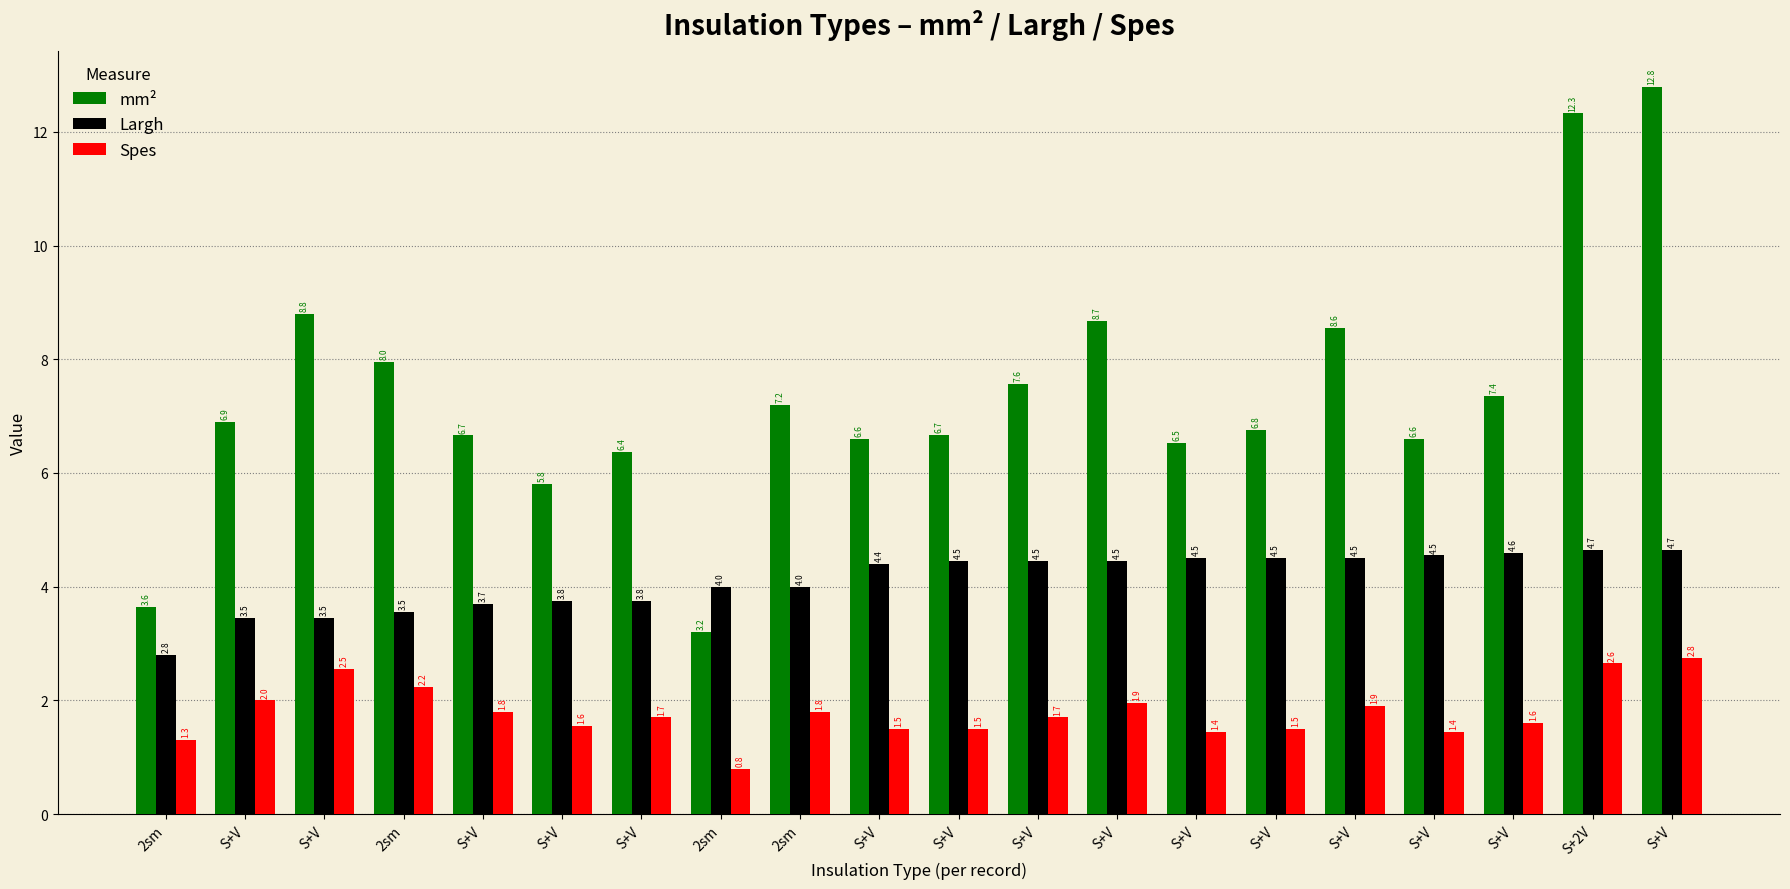

How many groups of bars are there?

20